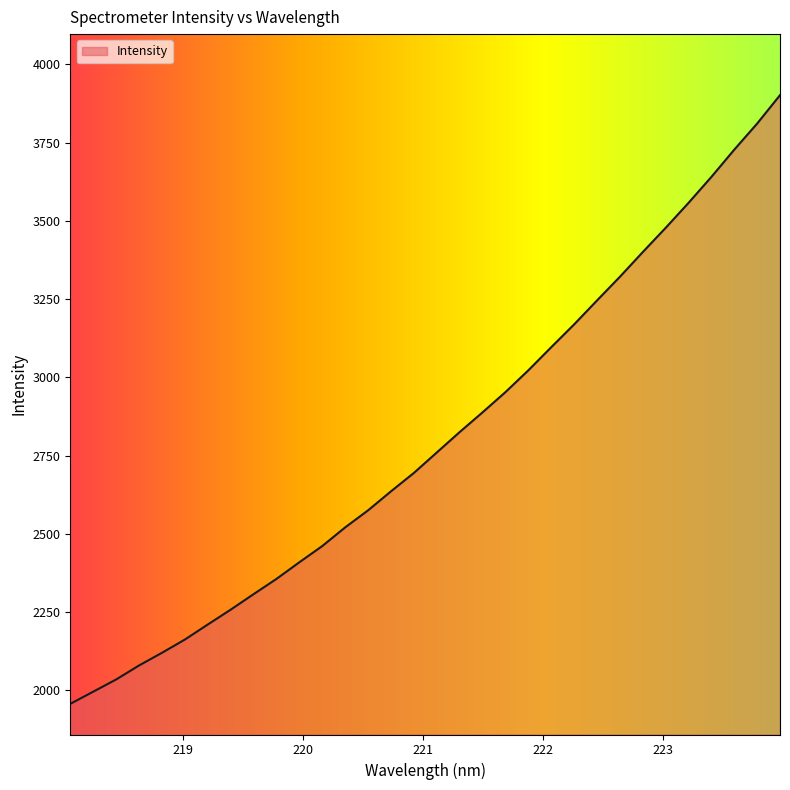

What is the smallest value displayed?

1956.9